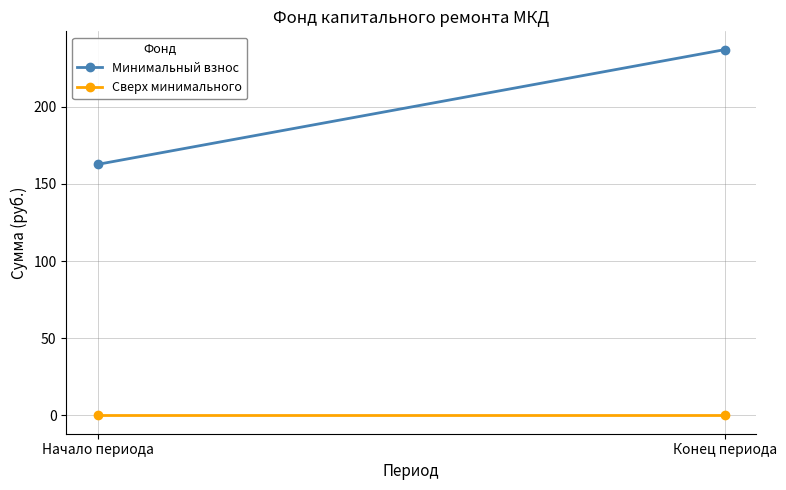

The Минимальный взнос series shows 66.9 at Начало периода. True or false?

False